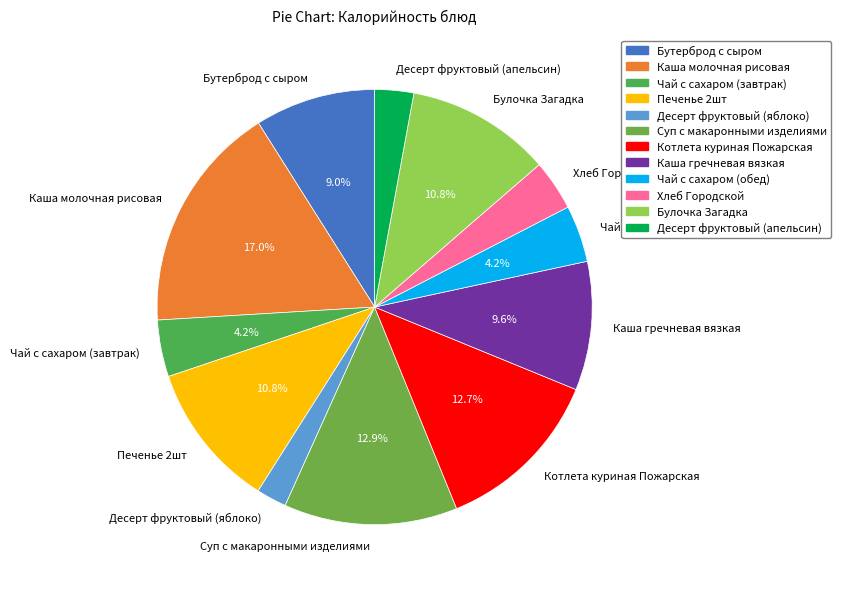

Which has a higher value, Булочка Загадка or Хлеб Городской?

Булочка Загадка